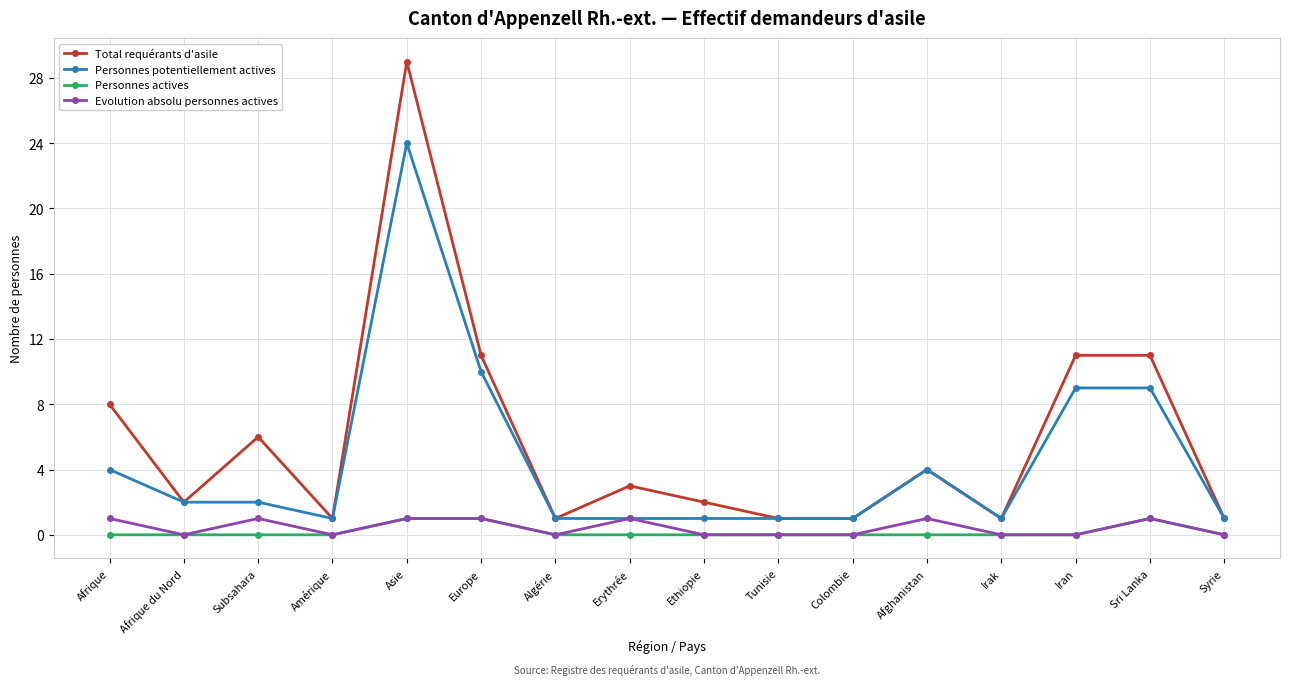

Count the number of data series in this chart.

4